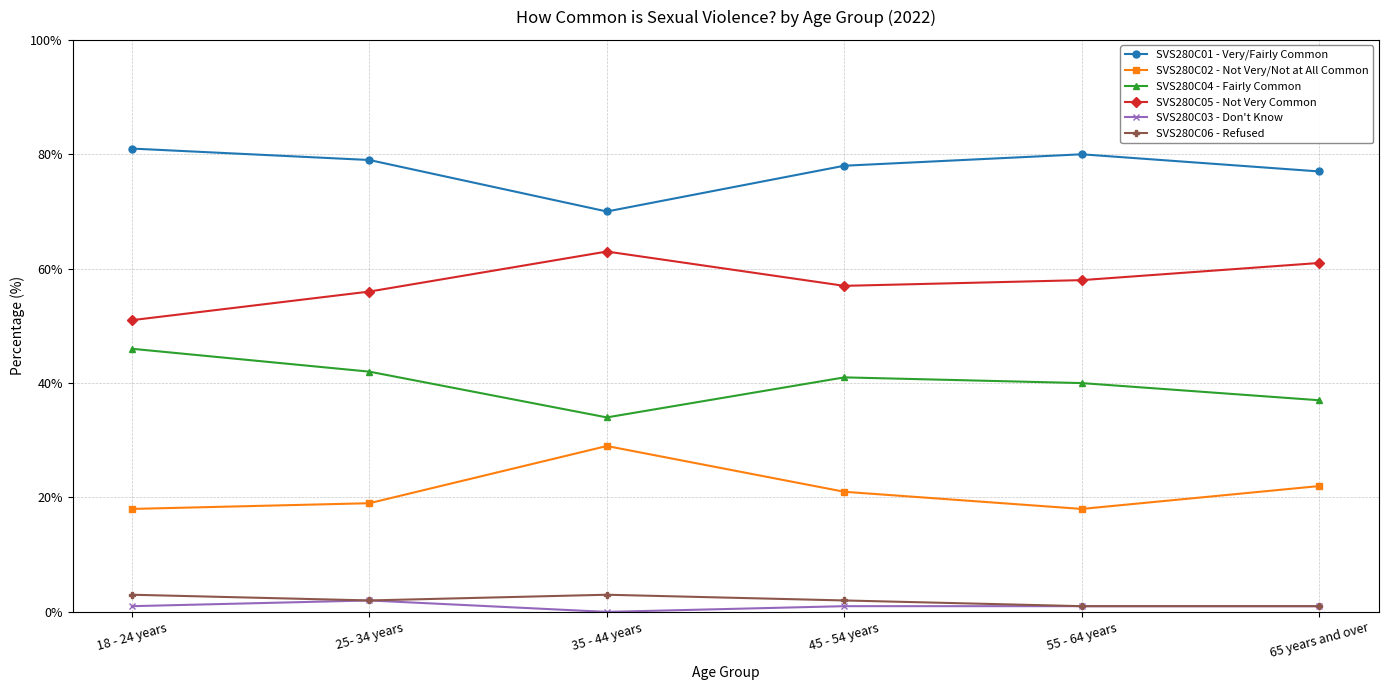

The SVS280C02 - Not Very/Not at All Common series shows 18 at 18 - 24 years. True or false?

True